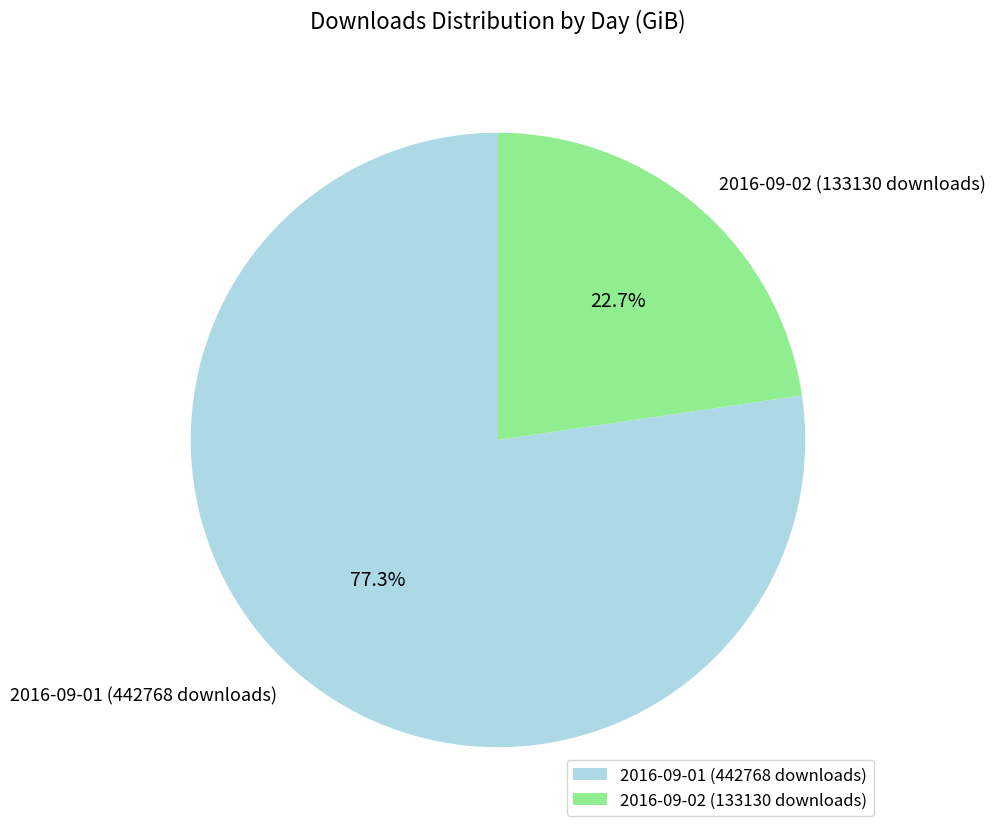

Which has a higher value, 2016-09-02 (133130 downloads) or 2016-09-01 (442768 downloads)?

2016-09-01 (442768 downloads)